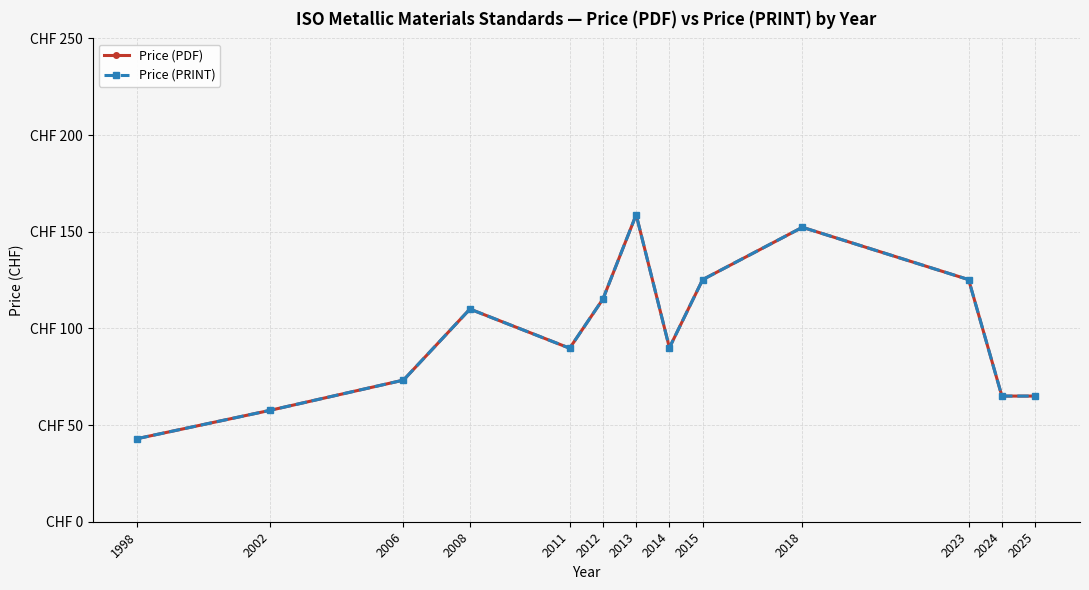

True or false: Price (PDF) and Price (PRINT) cross at least once.

False